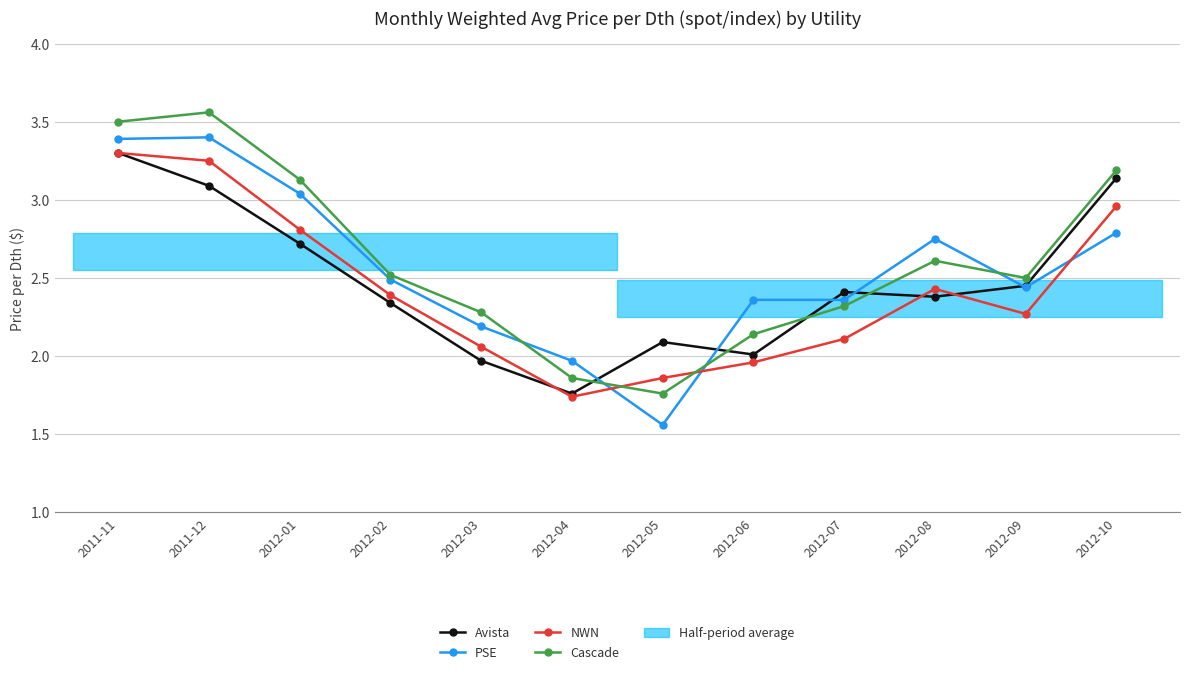

How many data points in Avista are above 2?

10